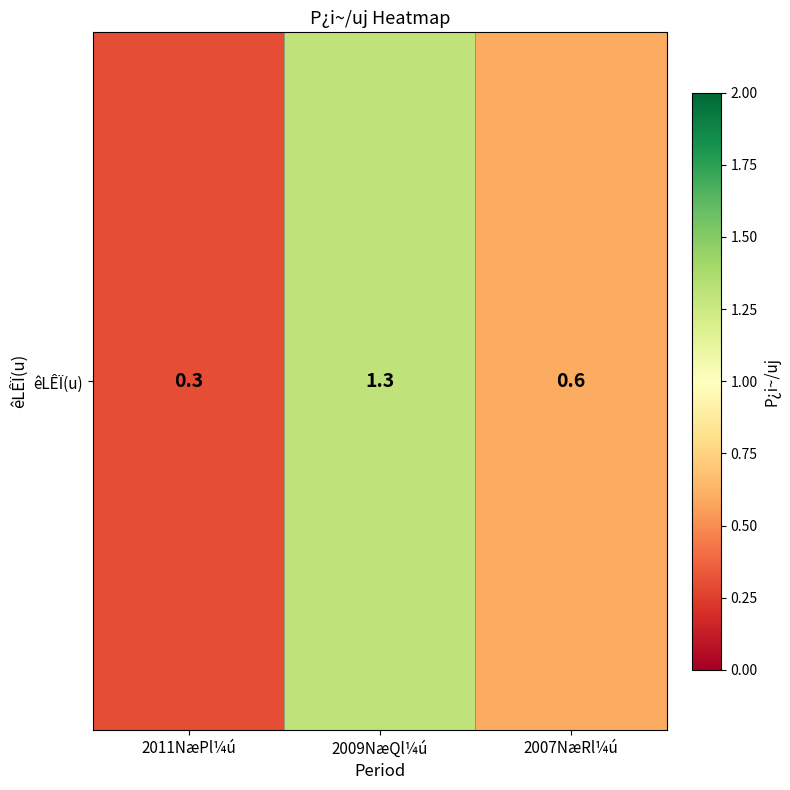

List the labels in order of value, largest first.

2009NæQl¼ú, 2007NæRl¼ú, 2011NæPl¼ú